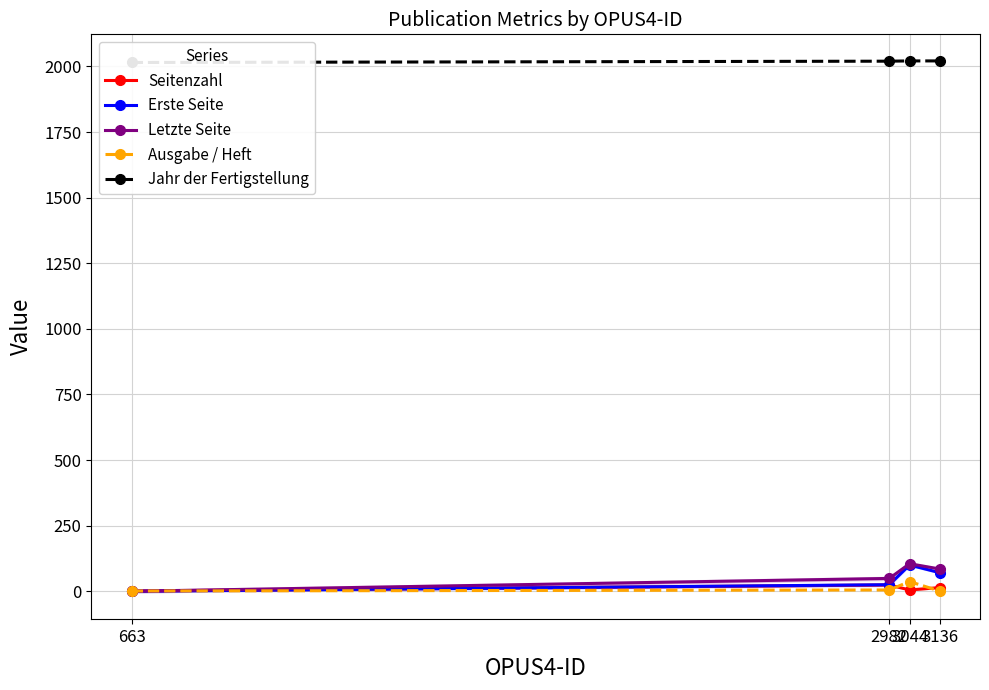

At which category does Seitenzahl reach its first local peak?

2982